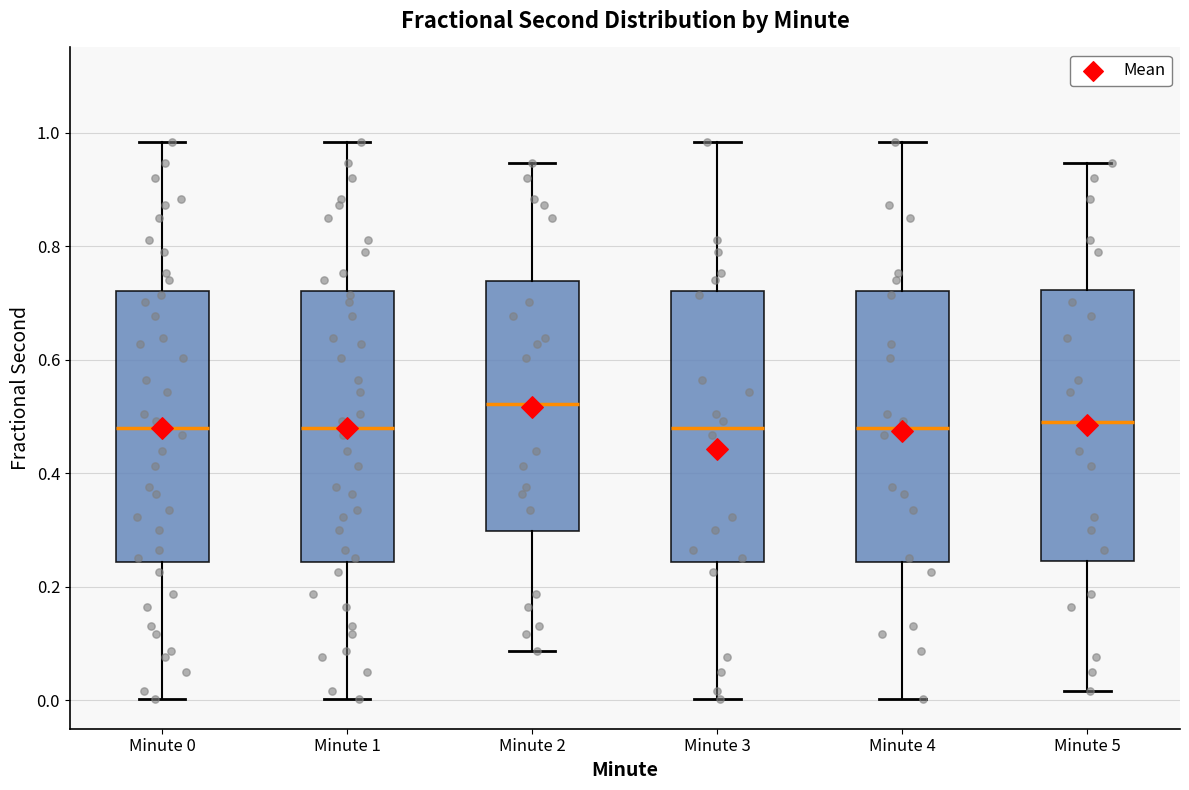

Which box has the highest median line?

Minute 2